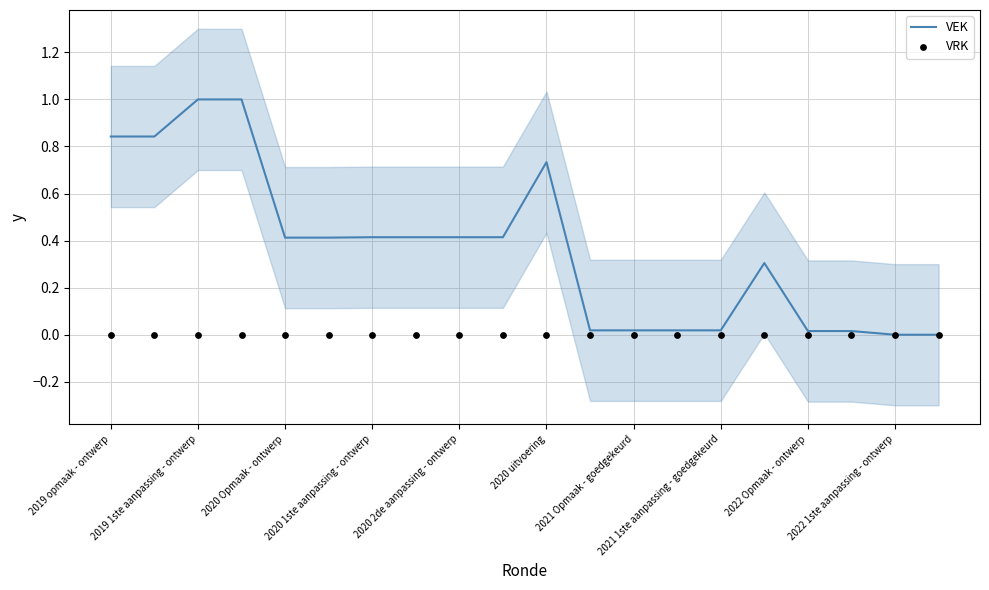

Which series reaches the maximum Y coordinate?

VEK